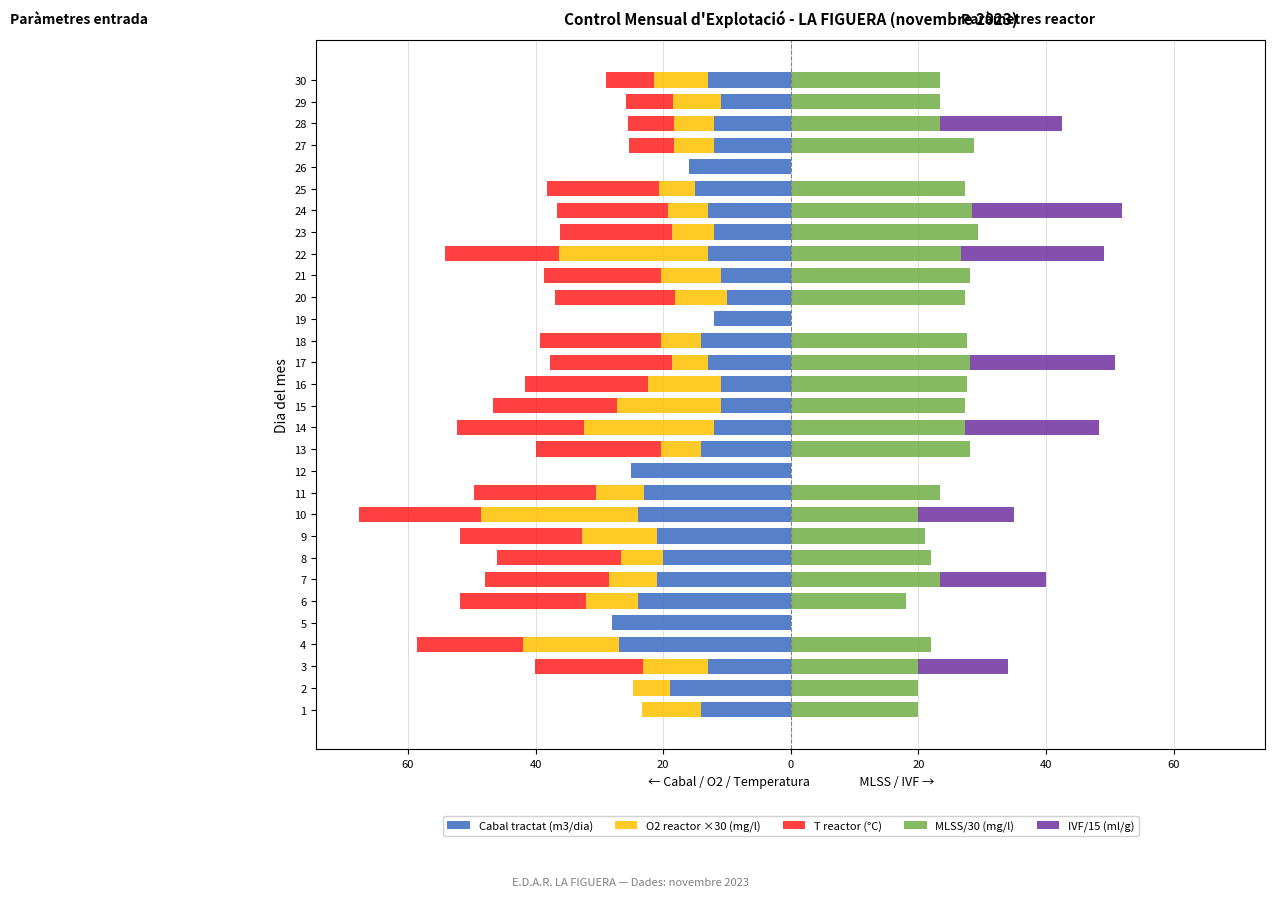

Reading left to right, transcribe all the data shown in this chart.

Cabal tractat (m3/dia): -14.0	-19.0	-13.0	-27.0	-28.0	-24.0	-21.0	-20.0	-21.0	-24.0	-23.0	-25.0	-14.0	-12.0	-11.0	-11.0	-13.0	-14.0	-12.0	-10.0	-11.0	-13.0	-12.0	-13.0	-15.0	-16.0	-12.0	-12.0	-11.0	-13.0
O2 reactor ×30 (mg/l): -9.3	-5.7	-10.2	-15.0	0.0	-8.1	-7.5	-6.6	-11.7	-24.6	-7.5	0.0	-6.3	-20.4	-16.2	-11.4	-5.7	-6.3	0.0	-8.1	-9.3	-23.4	-6.6	-6.3	-5.7	0.0	-6.3	-6.3	-7.5	-8.4
T reactor (°C): 0.0	0.0	-16.9	-16.6	0.0	-19.8	-19.5	-19.4	-19.2	-19.0	-19.2	0.0	-19.6	-19.9	-19.5	-19.3	-19.0	-19.0	0.0	-18.9	-18.4	-17.8	-17.6	-17.4	-17.5	0.0	-7.1	-7.2	-7.3	-7.5
MLSS/30 (mg/l): 20.0	20.0	20.0	22.0	0.0	18.0	23.3	22.0	21.0	20.0	23.3	0.0	28.0	27.3	27.3	27.7	28.0	27.7	0.0	27.3	28.0	26.7	29.3	28.3	27.3	0.0	28.7	23.3	23.3	23.3
IVF/15 (ml/g): 0.0	0.0	14.1	0.0	0.0	0.0	16.7	0.0	0.0	14.9	0.0	0.0	0.0	21.0	0.0	0.0	22.8	0.0	0.0	0.0	0.0	22.4	0.0	23.5	0.0	0.0	0.0	19.2	0.0	0.0